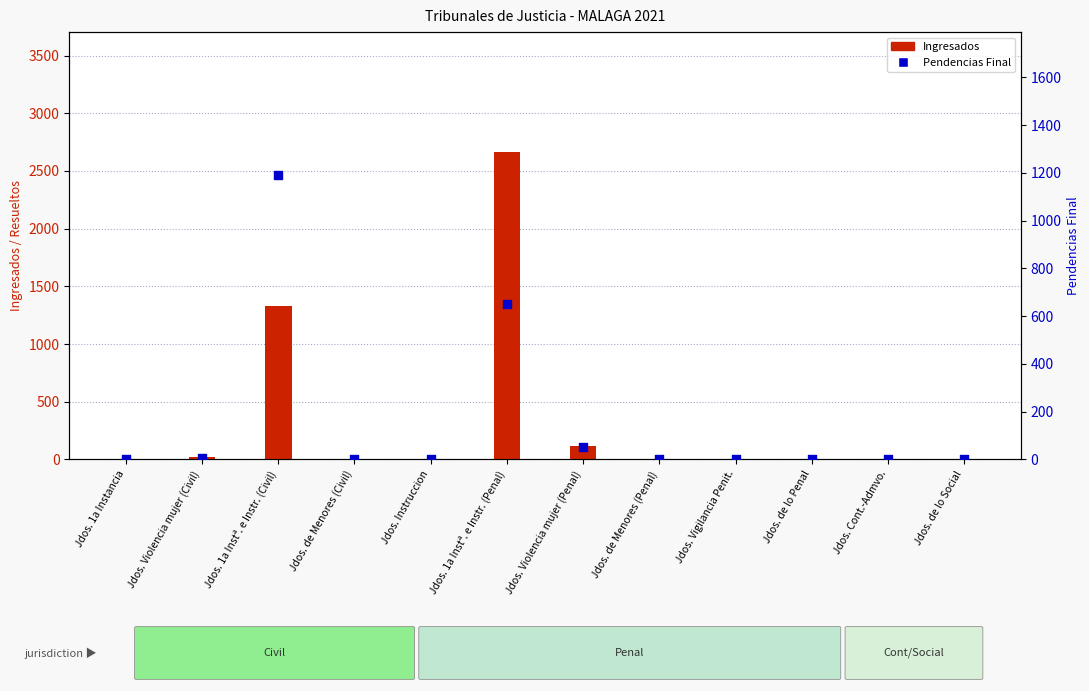

At which category is the sum across all series the highest?

Jdos. 1a Instª. e Instr. (Penal)